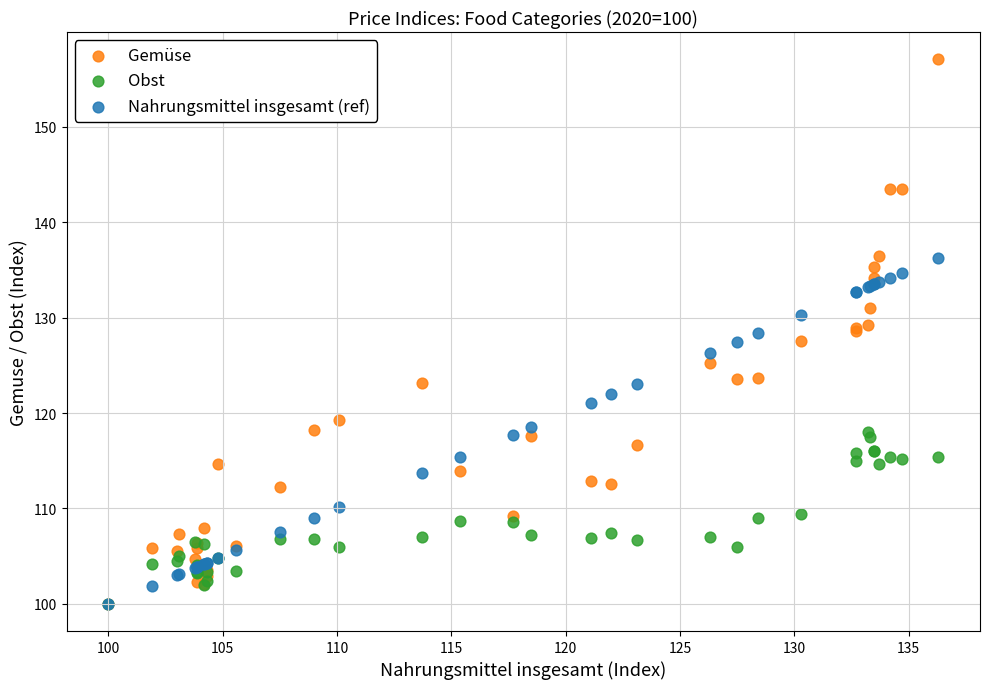

What are all the series names shown in the legend?

Gemüse, Obst, Nahrungsmittel insgesamt (ref)